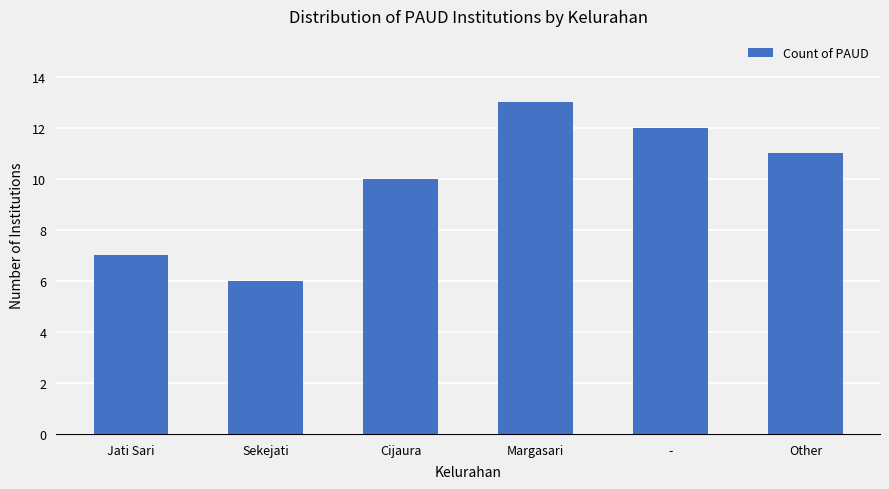

Approximately how many times larger is the value at Cijaura compared to Sekejati?

1.7